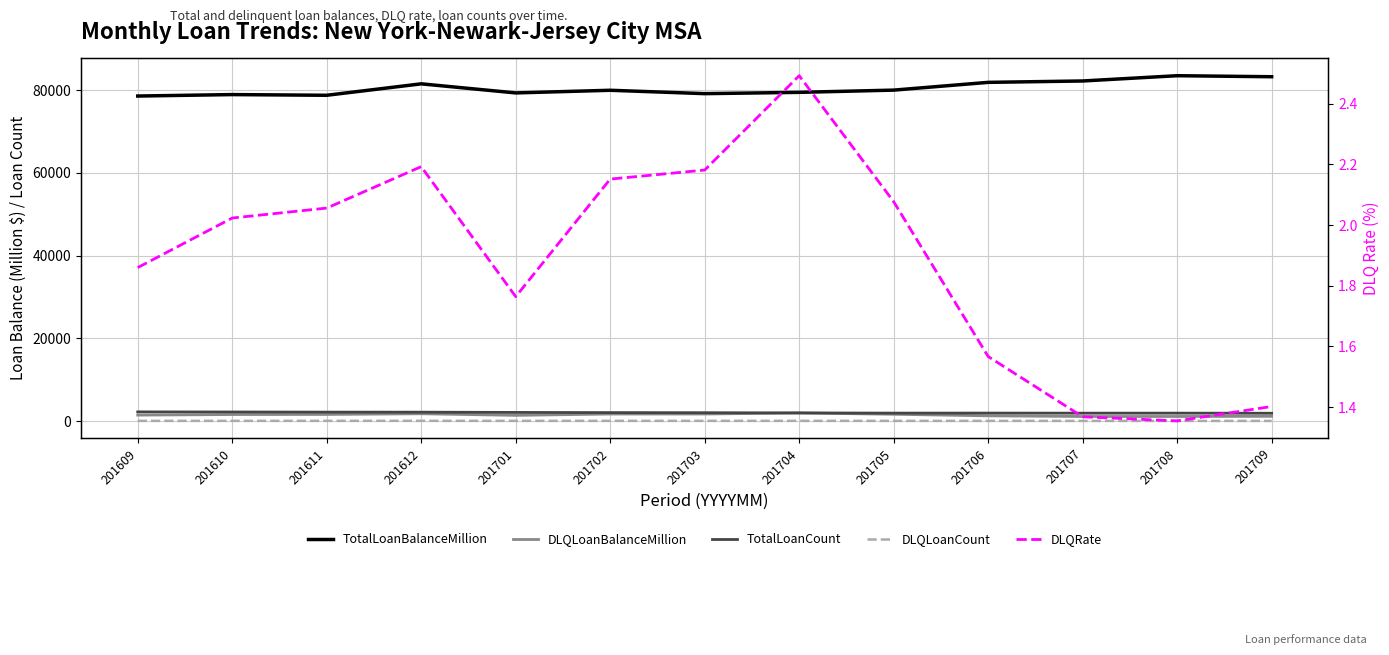

What are all the series names shown in the legend?

TotalLoanBalanceMillion, DLQLoanBalanceMillion, TotalLoanCount, DLQLoanCount, DLQRate